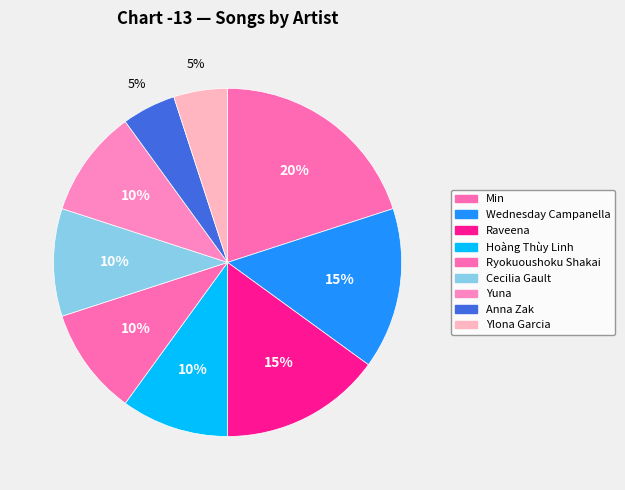

How many segments does this pie chart have?

9